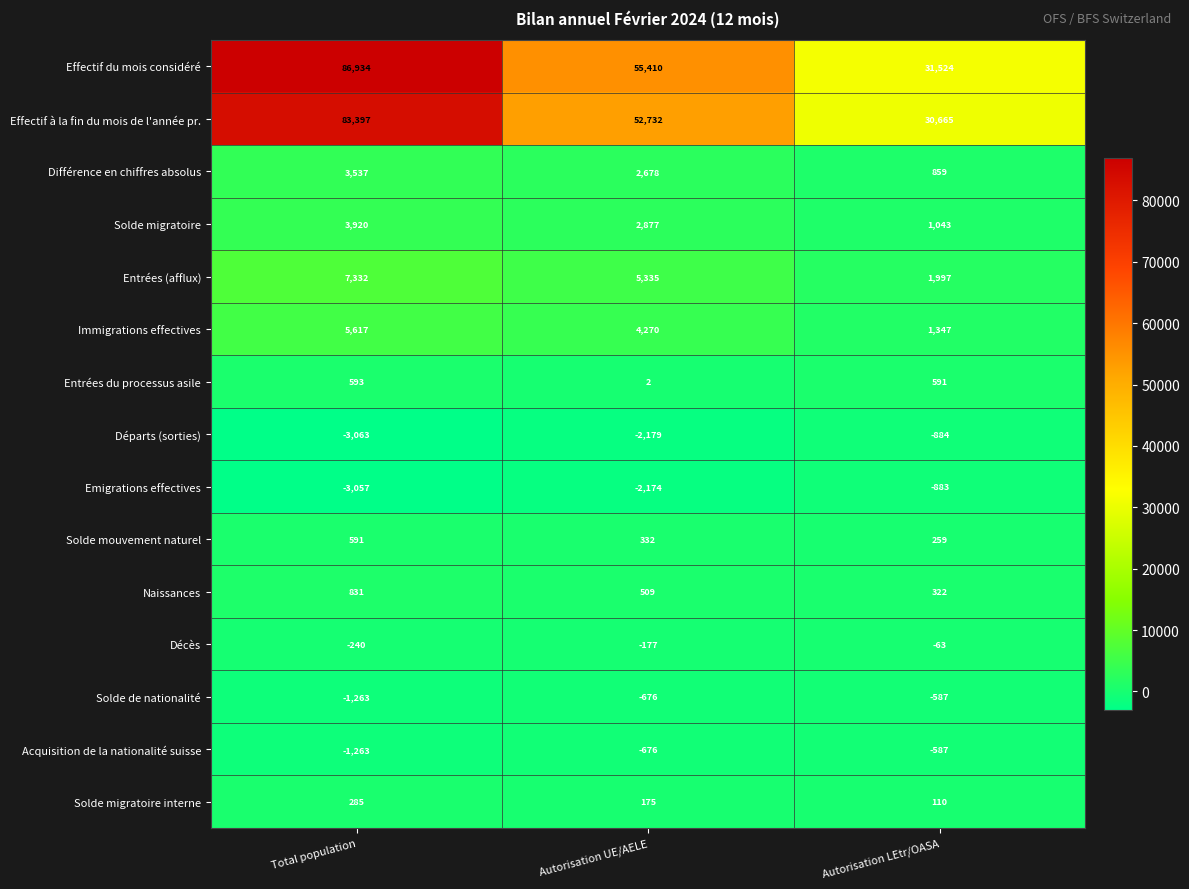

Between Total population and Autorisation UE/AELE, which series saw the biggest shift?

Effectif du mois considéré